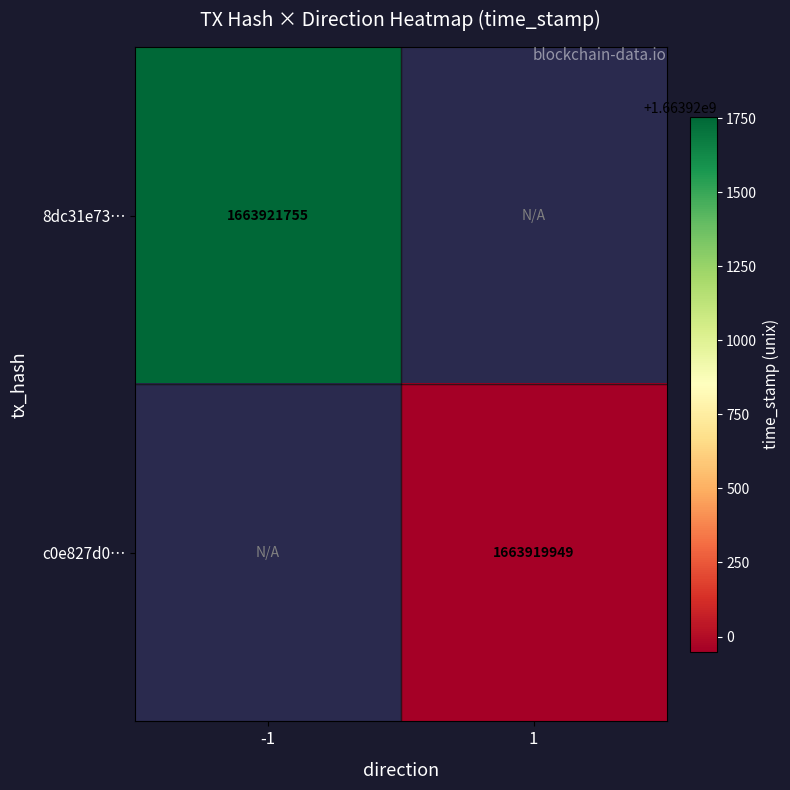

Is the value of c0e827d0… at 1 greater than the value of 8dc31e73… at -1?

No